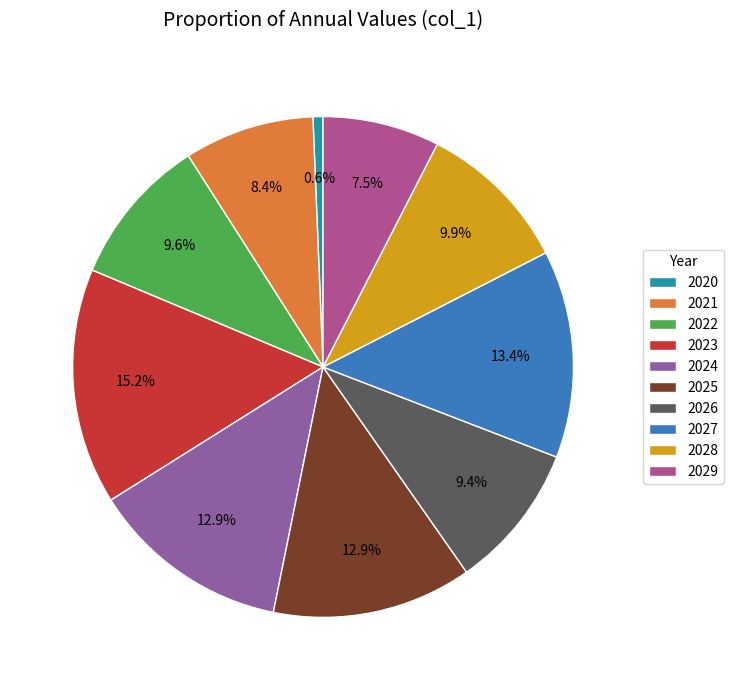

What is the ratio of the value at 2024 to the value at 2028?

1.3